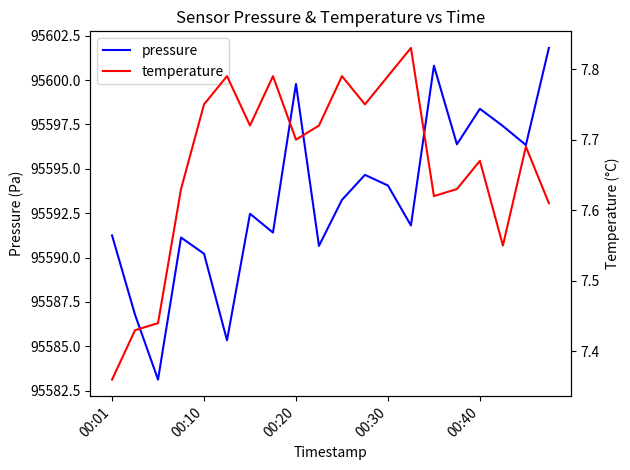

True or false: temperature and pressure intersect in this chart.

False